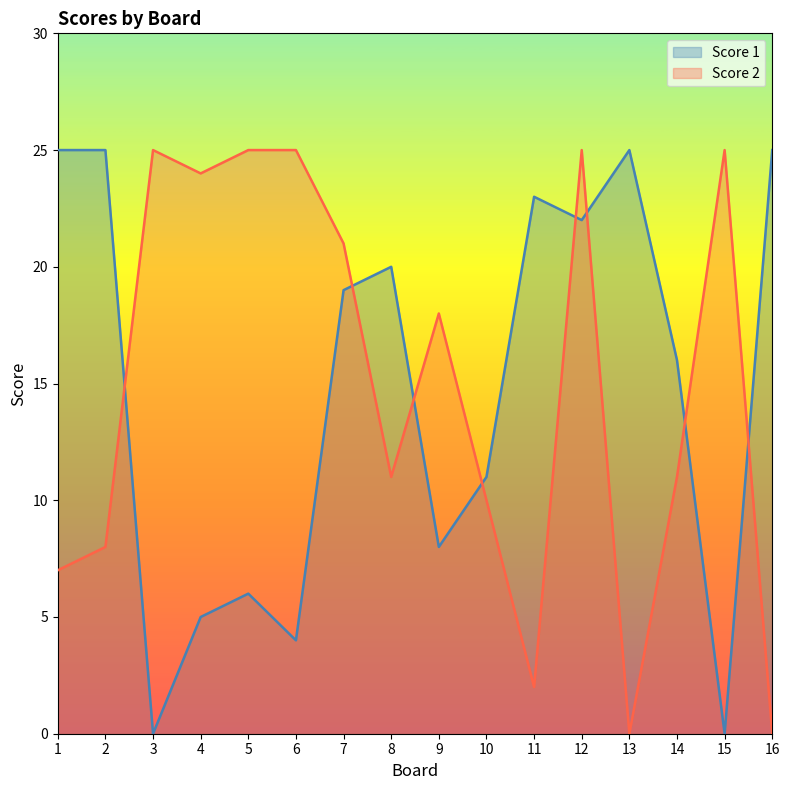

What is the greatest value displayed?

25